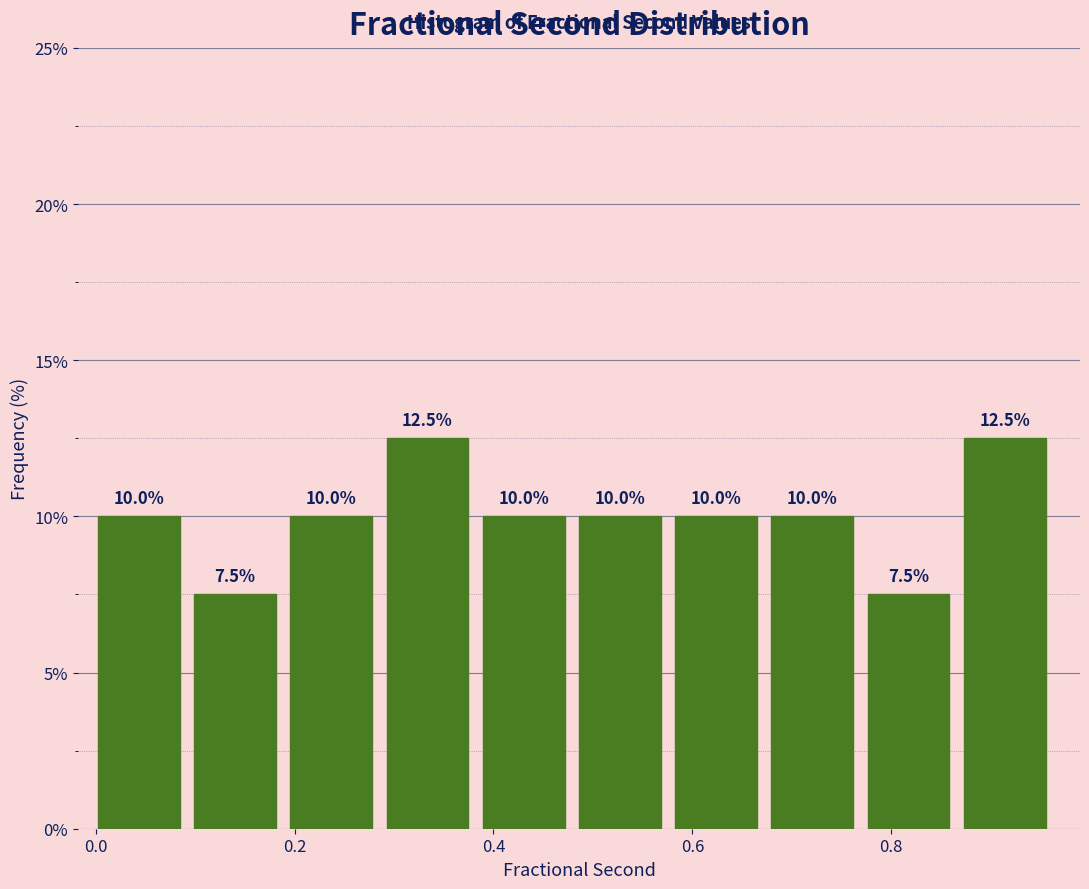

Reading left to right, list every bar in this chart as the range it spans on the x-axis followed by its height. The bar edges are not printed on the chart, so give them approximately, as read against the axis.

0.00 to 0.10: 10.0
0.10 to 0.20: 7.5
0.20 to 0.30: 10.0
0.30 to 0.38: 12.5
0.38 to 0.48: 10.0
0.48 to 0.58: 10.0
0.58 to 0.68: 10.0
0.68 to 0.78: 10.0
0.78 to 0.88: 7.5
0.88 to 0.96: 12.5